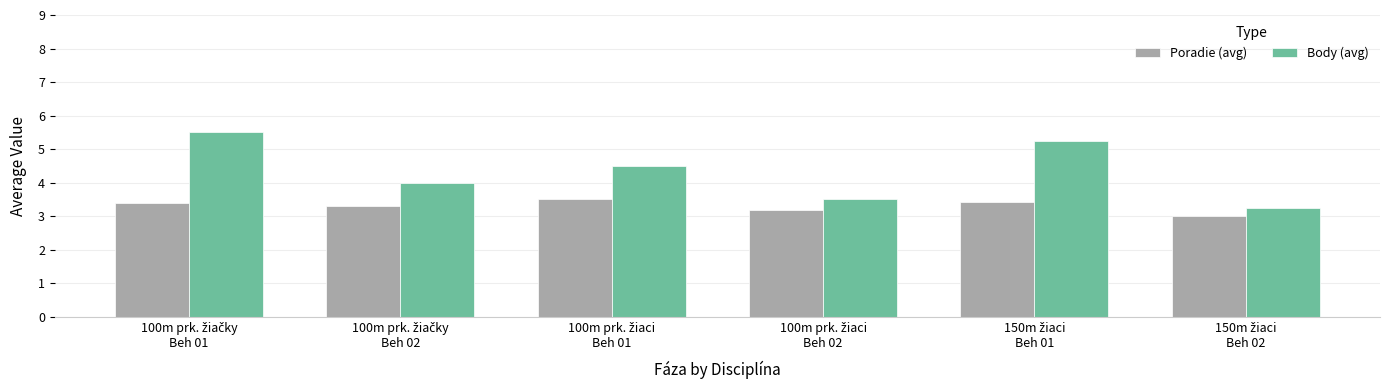

Which series has the largest total across all categories?

Body (avg)